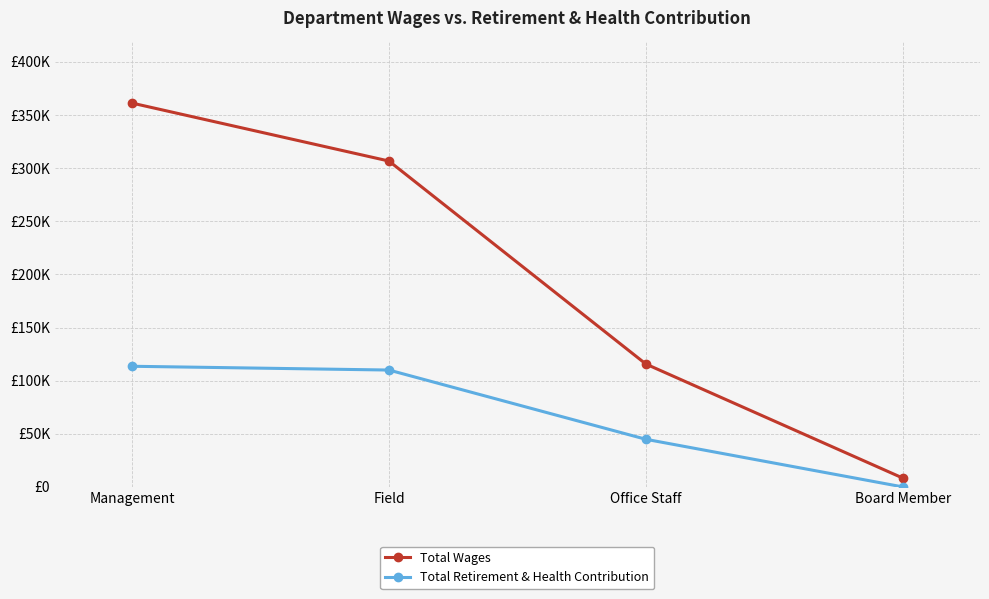

What is the maximum value shown in the chart?

361224